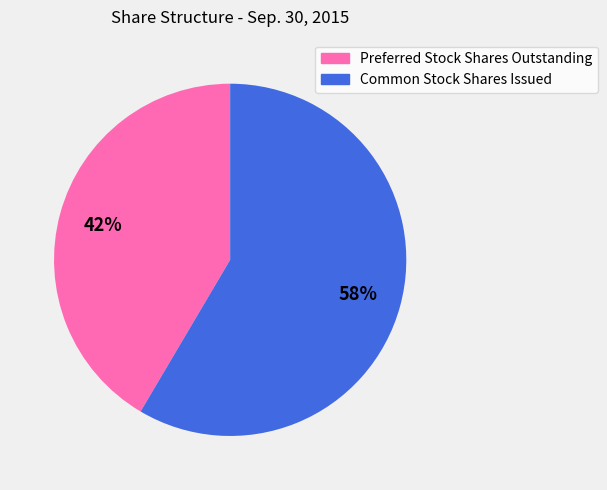

To the nearest percent, what is the combined percentage of Common Stock Shares Issued and Preferred Stock Shares Outstanding?

100%